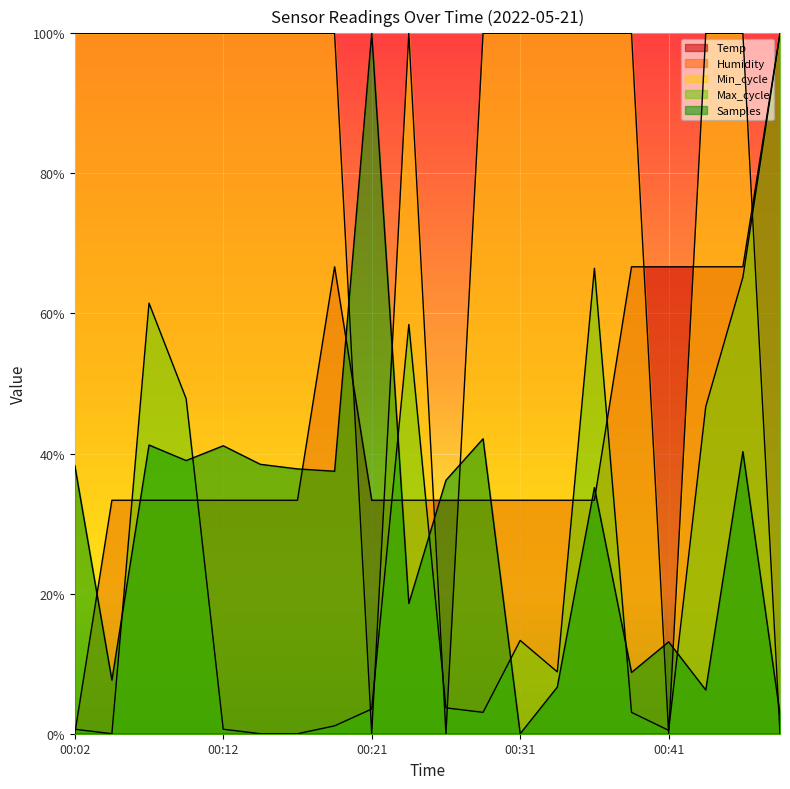

Rank the categories by Max_cycle value from highest to lowest.

00:48, 00:36, 00:46, 00:07, 00:24, 00:09, 00:43, 00:31, 00:34, 00:26, 00:21, 00:29, 00:38, 00:19, 00:02, 00:12, 00:41, 00:04, 00:14, 00:17